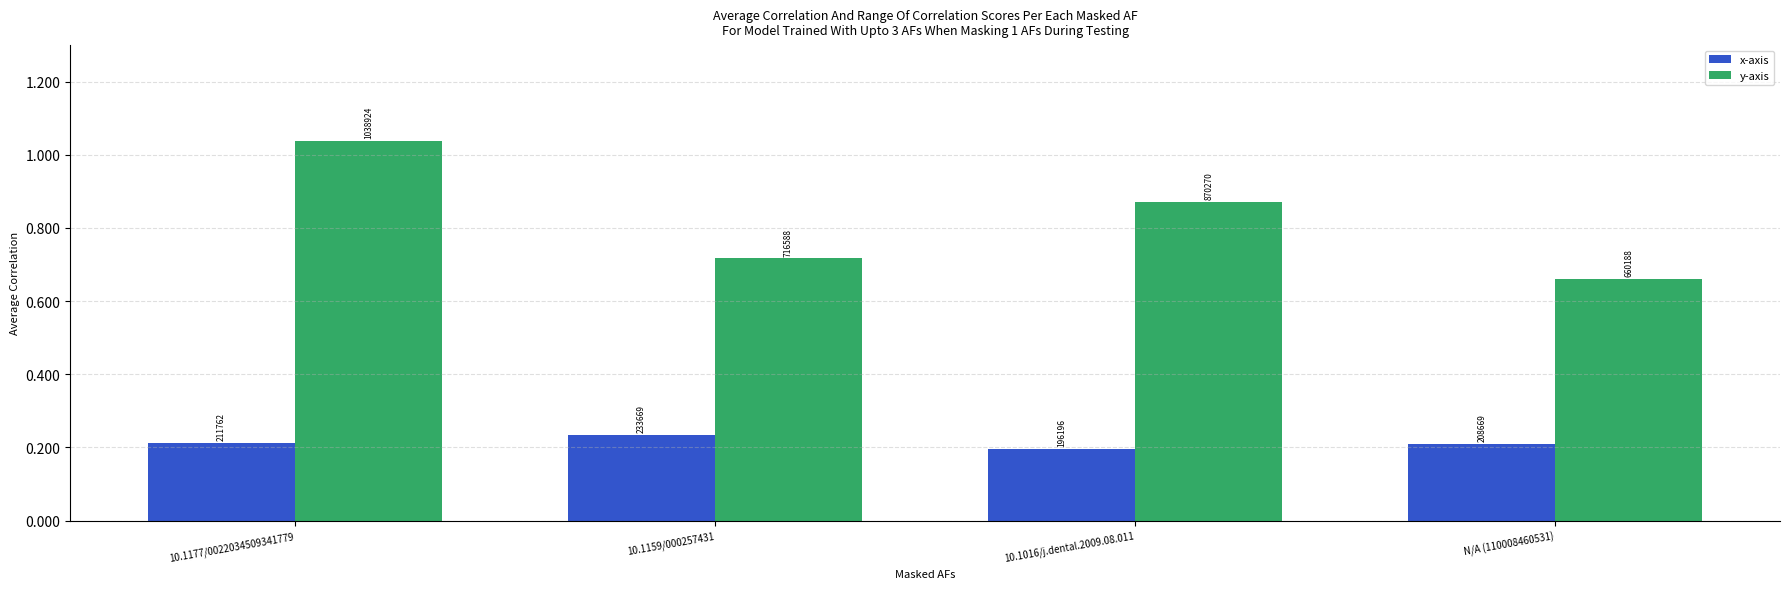

Rank the series by their maximum value, from lowest to highest.

x-axis, y-axis